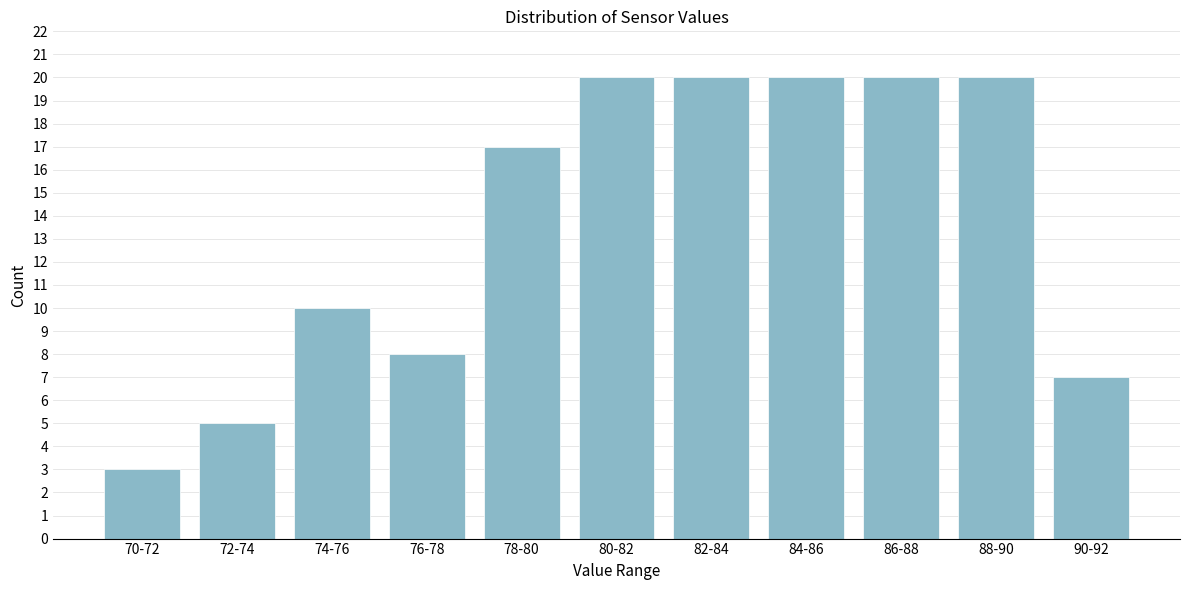

Reading left to right, extract all data points from this chart.

3	5	10	8	17	20	20	20	20	20	7